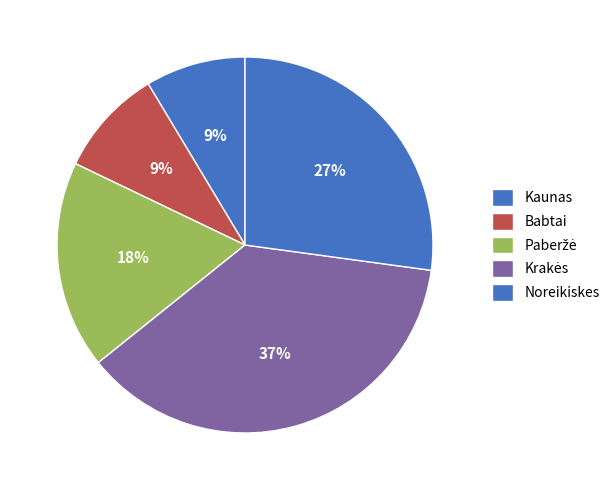

How many segments does this pie chart have?

5